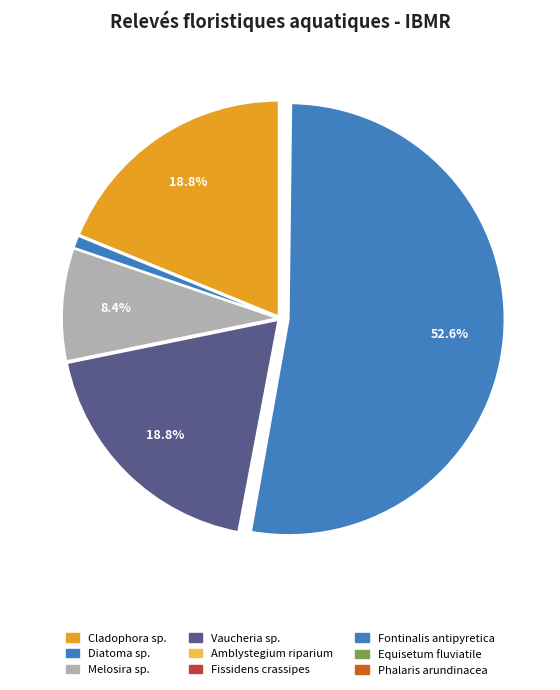

Which category has the smallest portion of the pie?

Amblystegium riparium